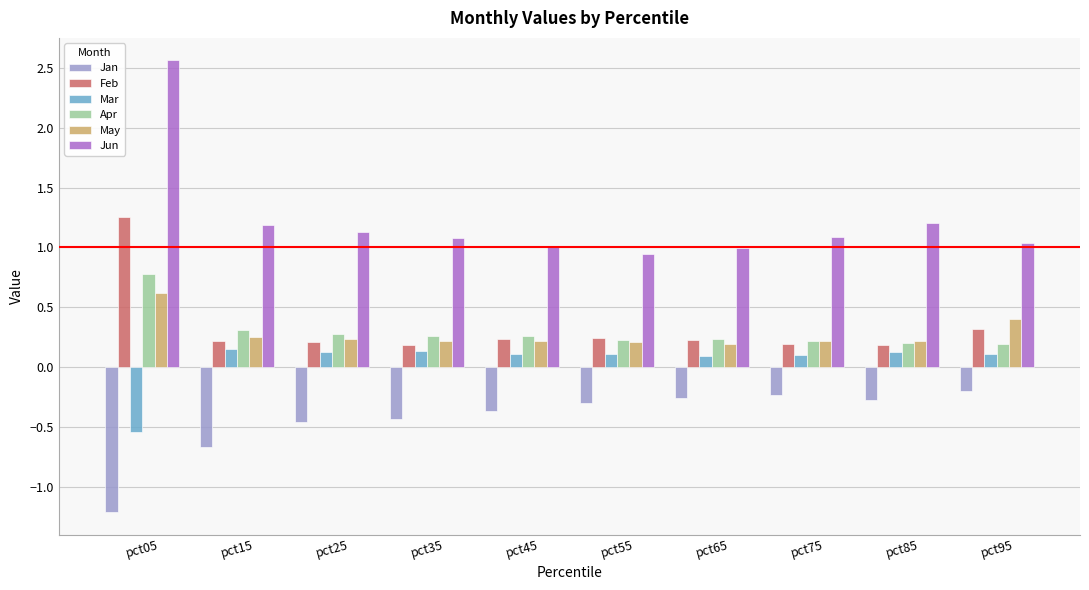

True or false: Jun has a value of 1.5 at pct35.

False